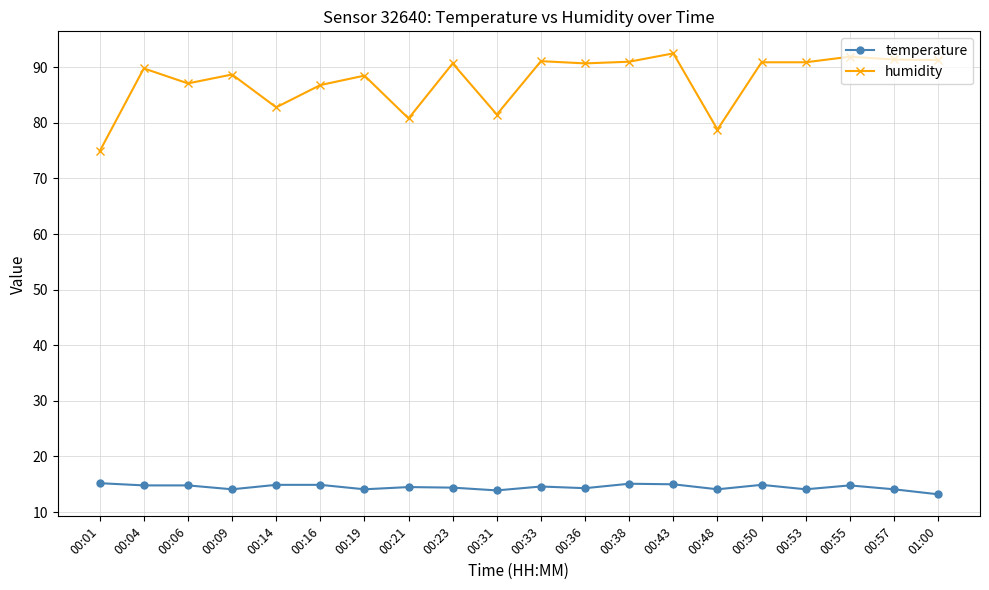

Which series has the largest total across all categories?

humidity